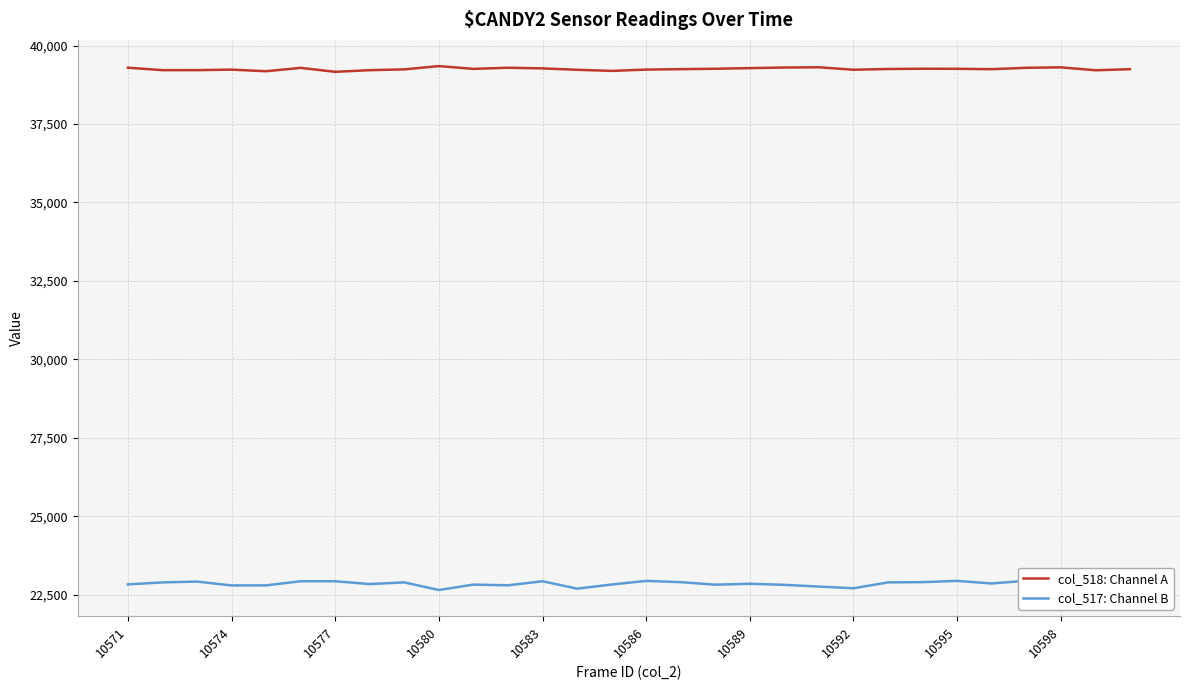

How many data points in col_518: Channel A are less than 39254?

15